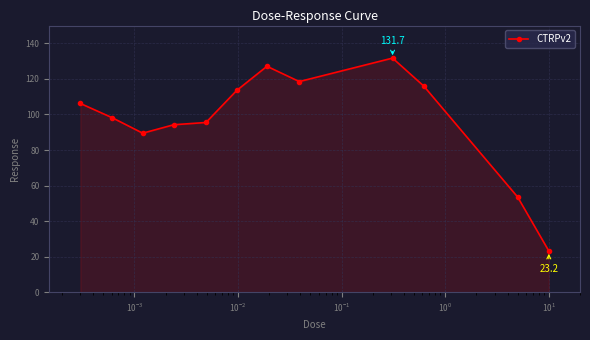

What is the minimum value shown in the chart?

23.2